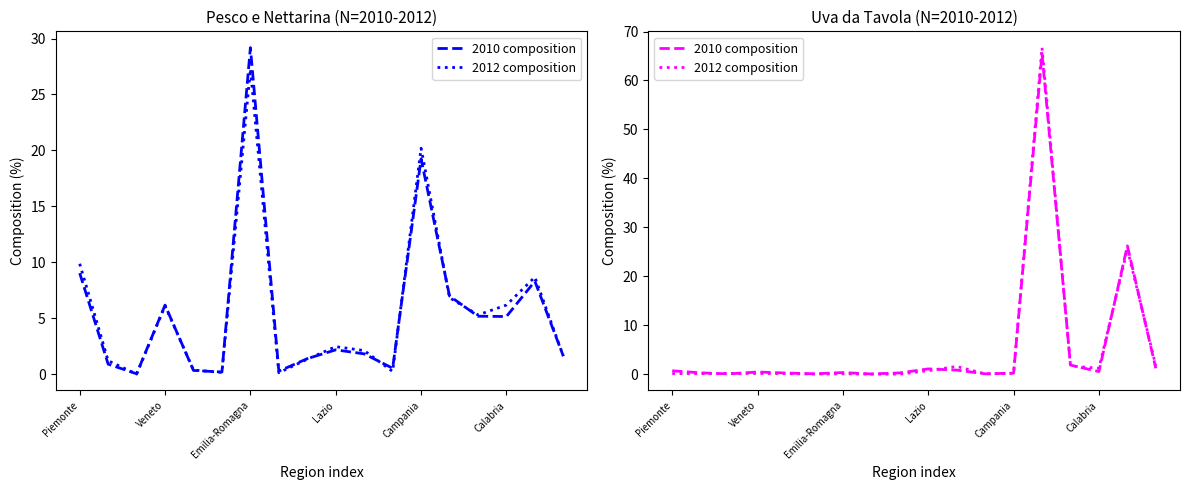

Which has a higher value, 15 or Emilia-Romagna?

15